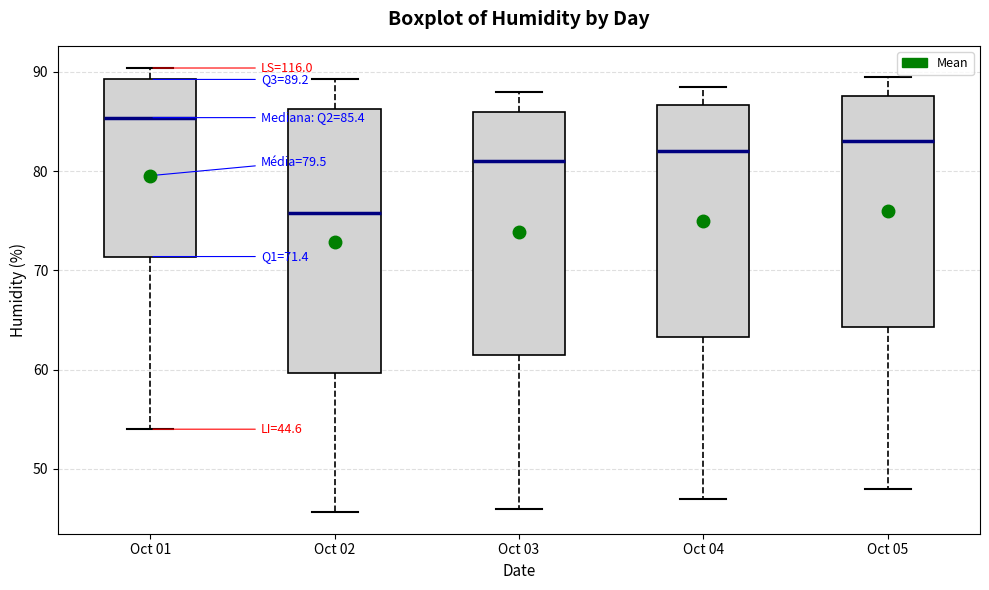

Which box's median line is the highest?

Oct 01